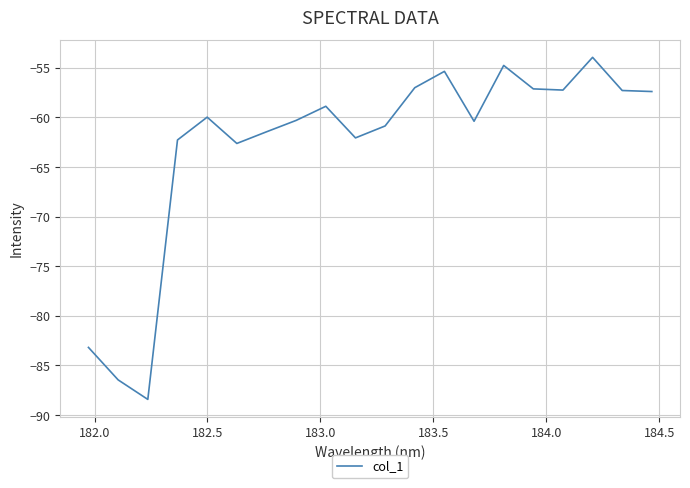

What is the maximum value shown in the chart?

-53.9